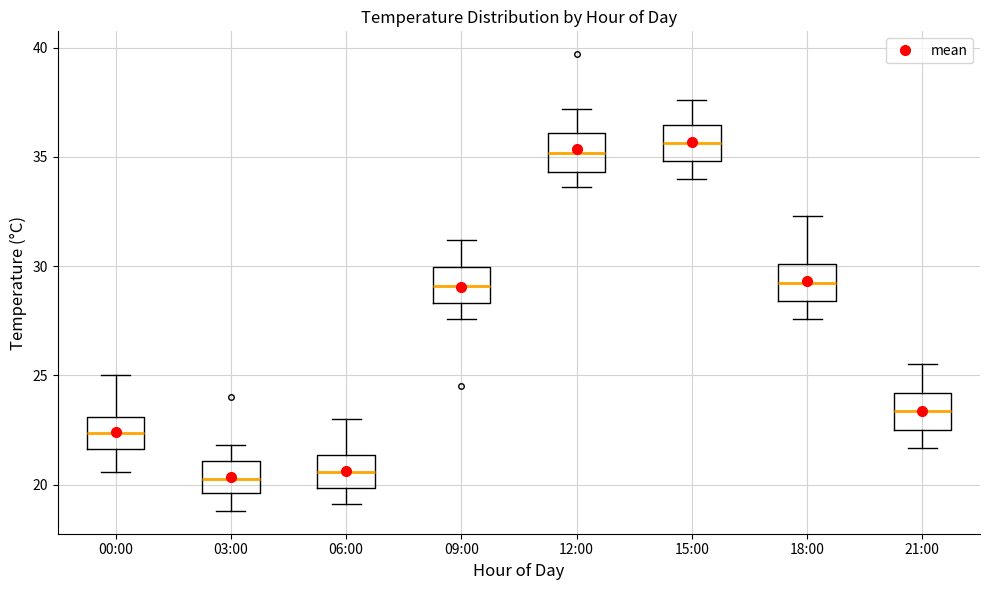

Reading left to right, transcribe this box plot: for each box, give where its median line is, the range the box spans, and where its two whiskers end, as read against the y-axis. The values are not printed on the chart, so give them approximately, as read against the axis.

00:00: median 22.5, box 21.5 to 23.0, whiskers 20.5 to 25.0
03:00: median 20.5, box 19.5 to 21.0, whiskers 19.0 to 22.0
06:00: median 20.5, box 20.0 to 21.5, whiskers 19.0 to 23.0
09:00: median 29.0, box 28.5 to 30.0, whiskers 27.5 to 31.0
12:00: median 35.0, box 34.5 to 36.0, whiskers 33.5 to 37.0
15:00: median 35.5, box 35.0 to 36.5, whiskers 34.0 to 37.5
18:00: median 29.5, box 28.5 to 30.0, whiskers 27.5 to 32.5
21:00: median 23.5, box 22.5 to 24.0, whiskers 21.5 to 25.5